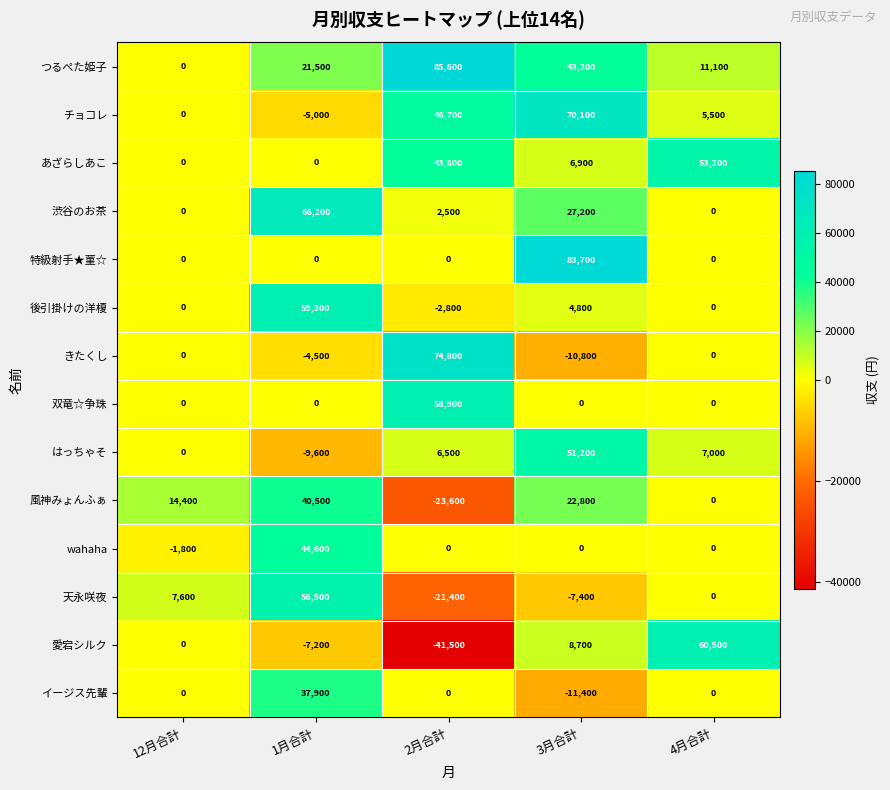

What is the total value across all series at 4月合計?

137300